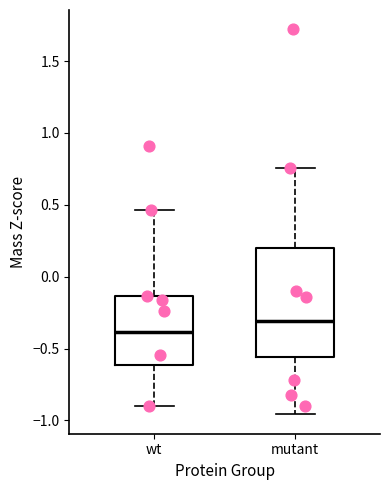

Comparing the boxes themselves (not the whiskers), which one is the tallest?

mutant